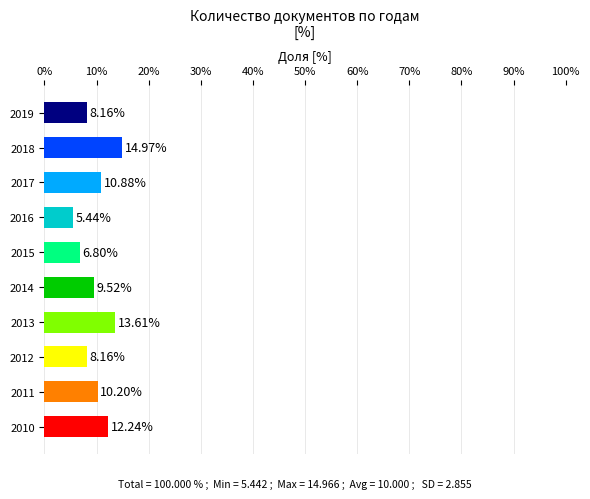

What is the average value?

10.0